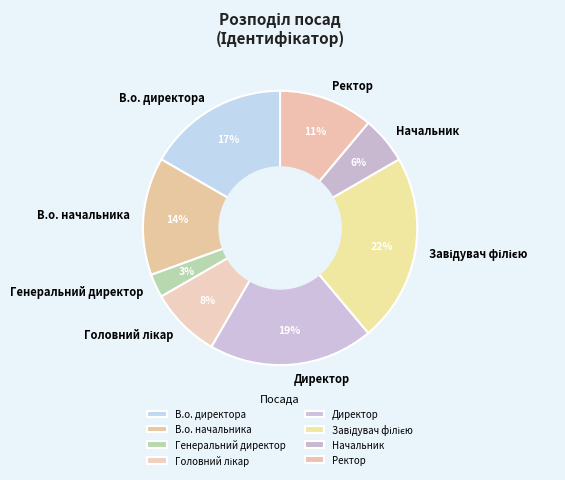

To the nearest percent, what is the difference between the largest and smallest slice percentages?

19%